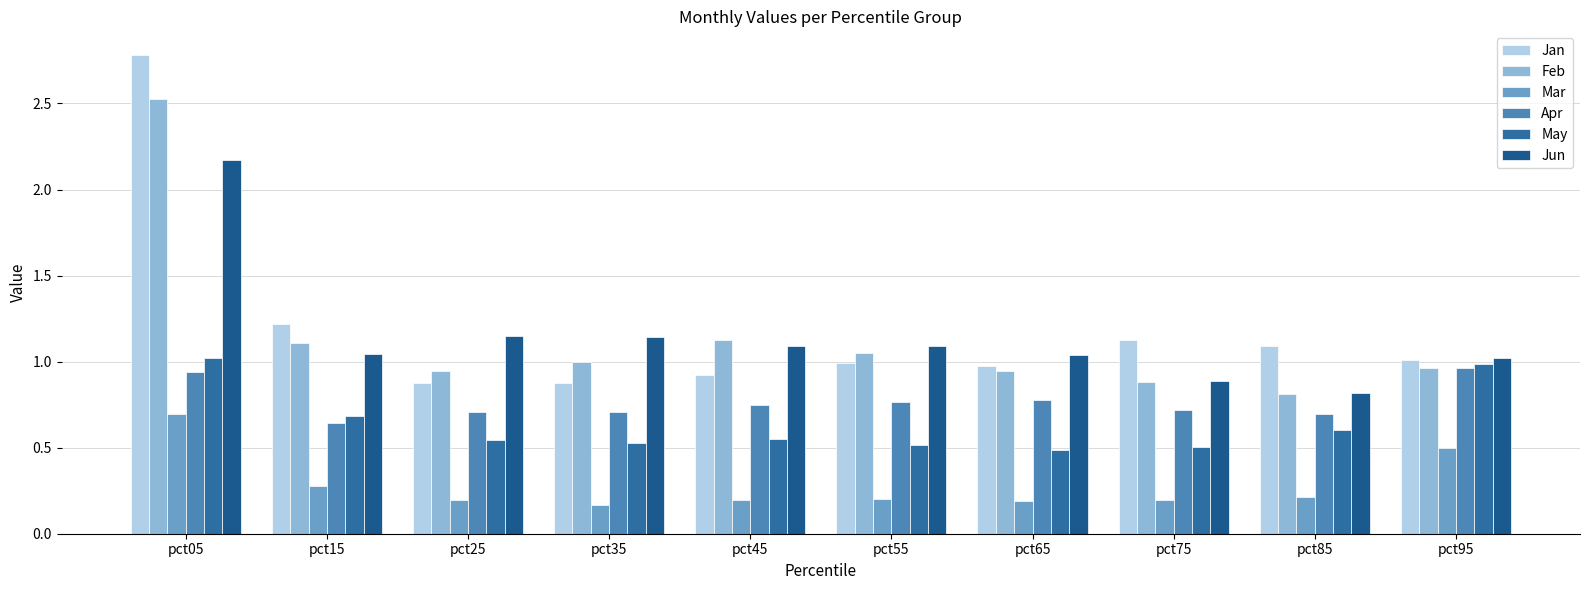

At pct85, list the series in order from smallest to largest.

Mar, May, Apr, Feb, Jun, Jan